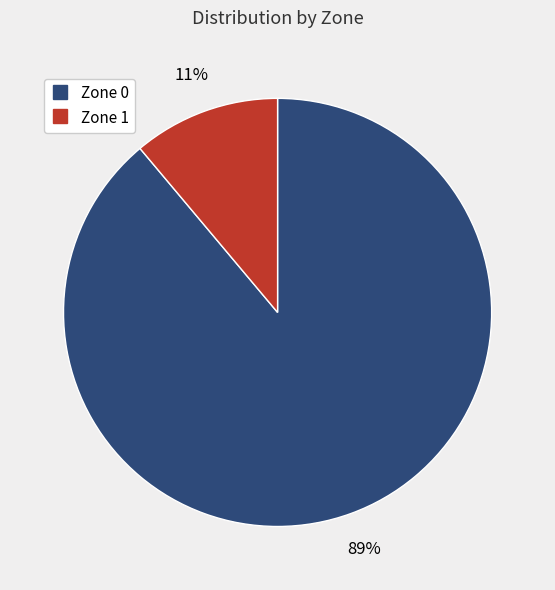

To the nearest percent, what is the combined percentage of Zone 0 and Zone 1?

100%